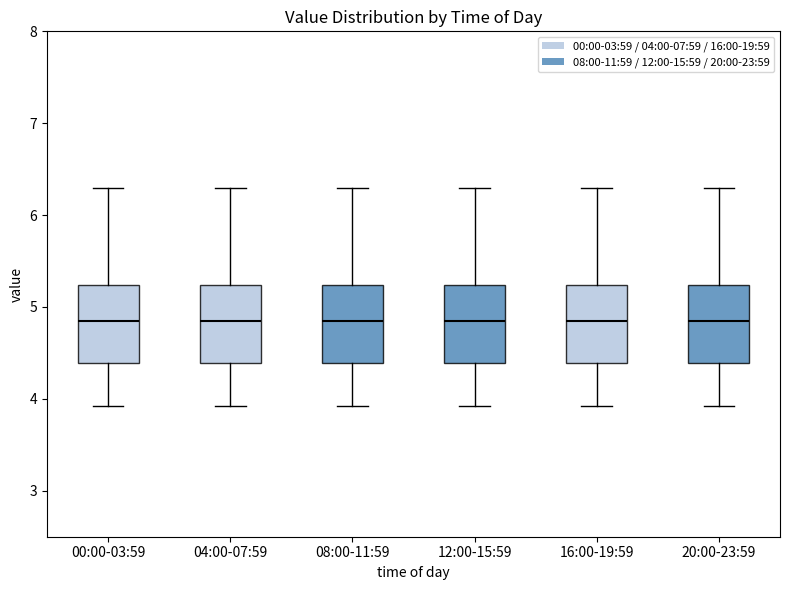

Where is the upper edge of the box for 20:00-23:59 on the y-axis? The values are not printed on the chart, so give them approximately, as read against the axis.

5.2